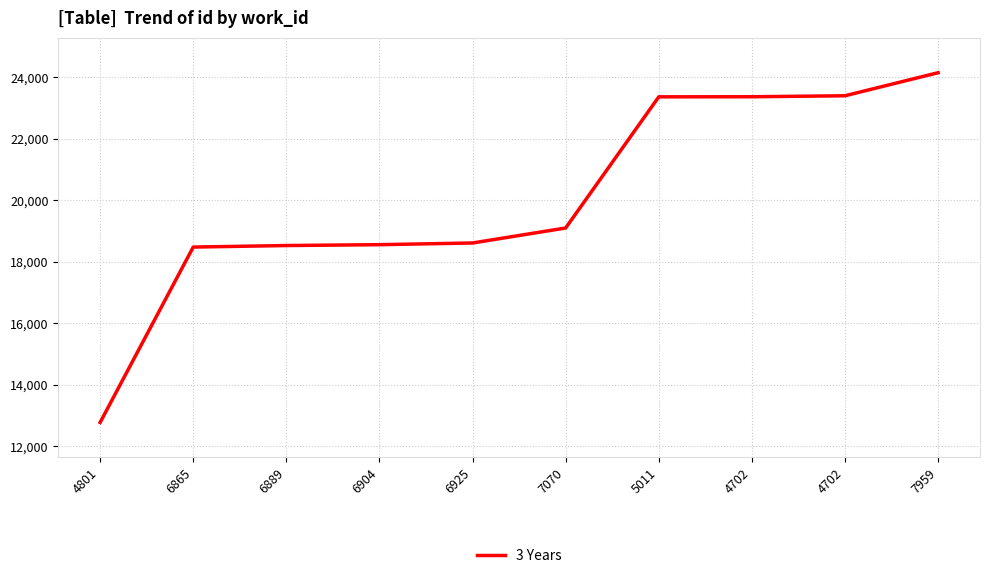

Rank the categories by value from highest to lowest.

7959, 4702, 4702, 5011, 7070, 6925, 6904, 6889, 6865, 4801